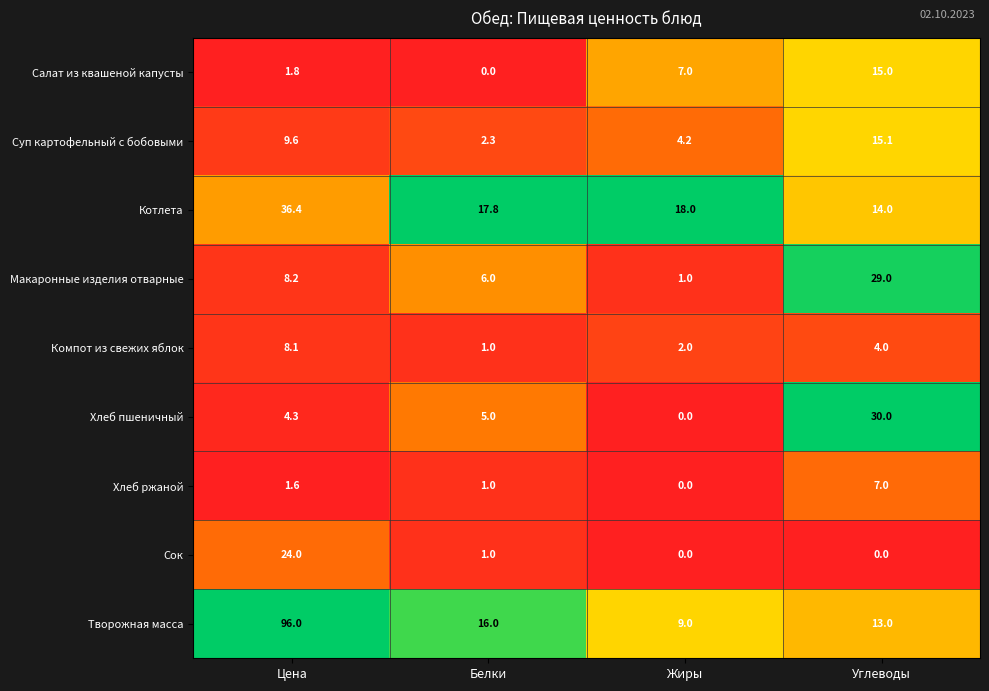

What is the maximum value shown in the chart?

96.0